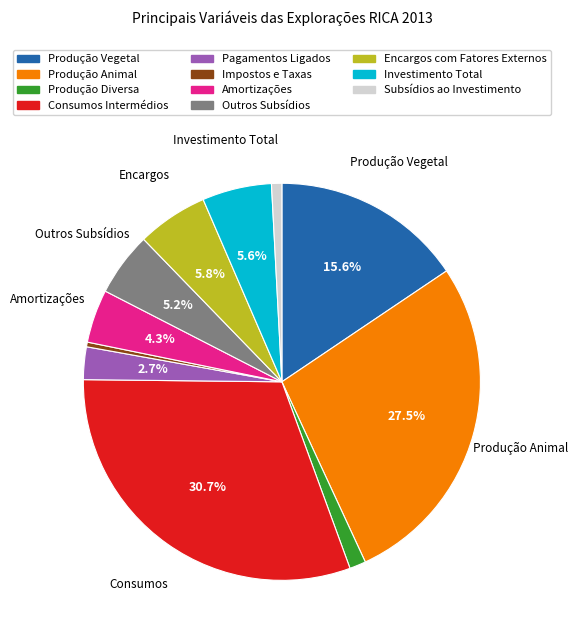

Does Produção Vegetal represent more than half of the total?

No